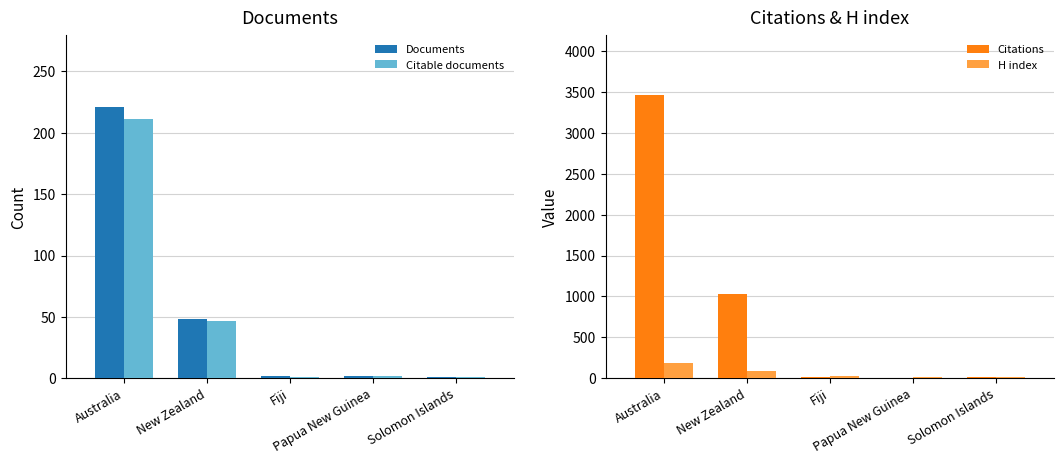

What is the difference between the highest and lowest values at Fiji?

23